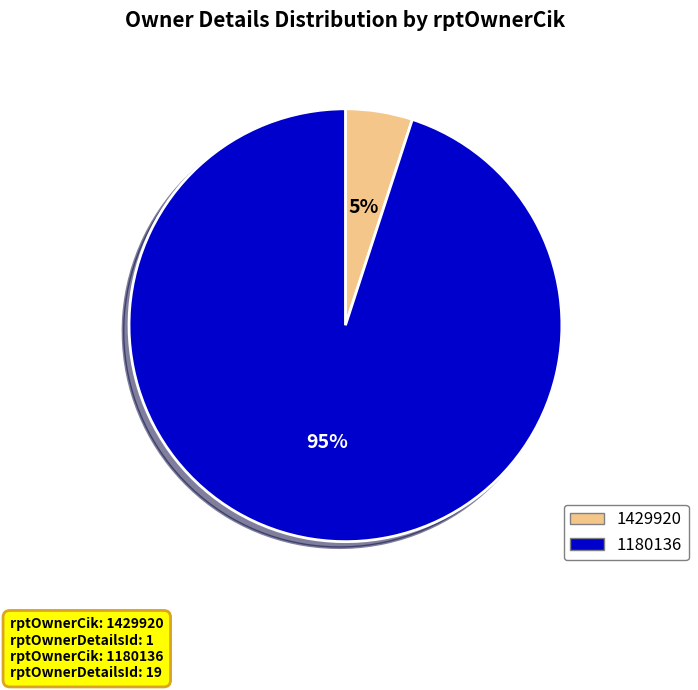

Is there any slice that represents more than half of the pie?

Yes